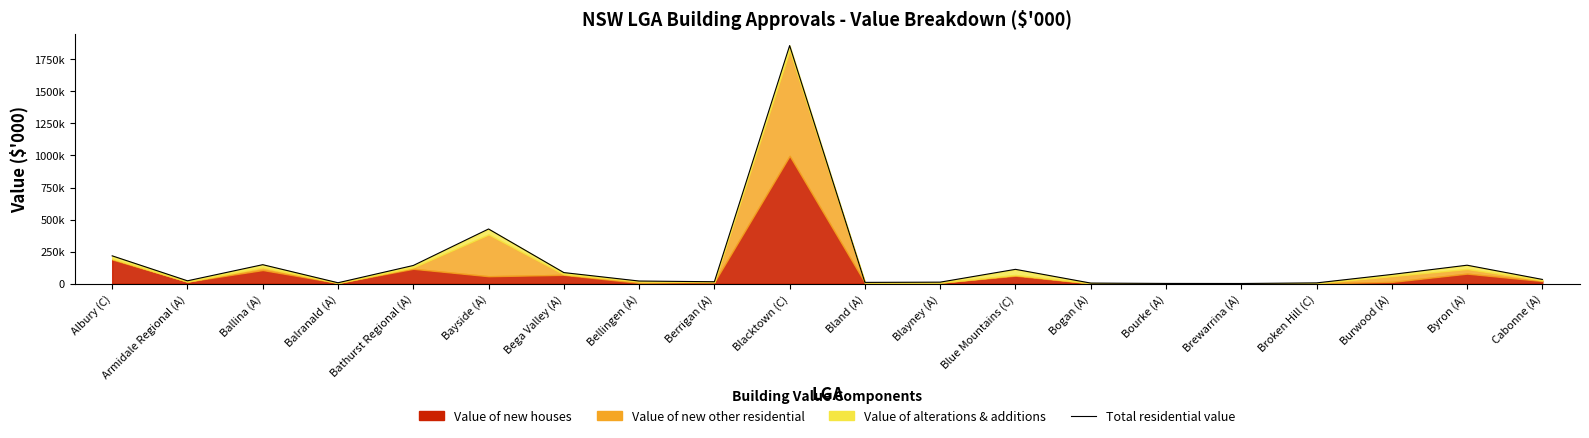

How many lines are shown in the chart?

1